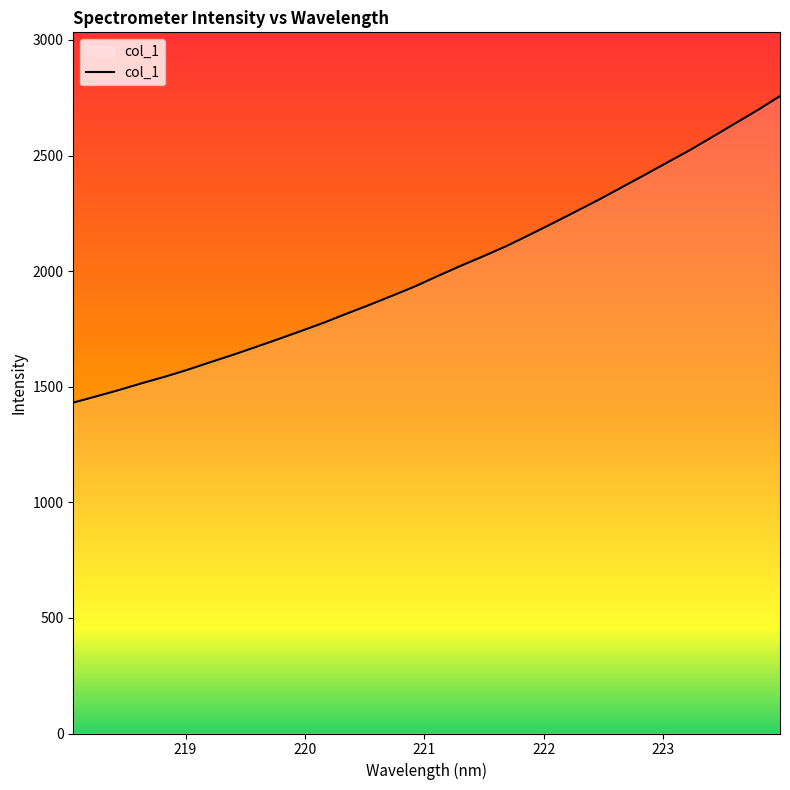

What is the minimum value shown in the chart?

1431.4